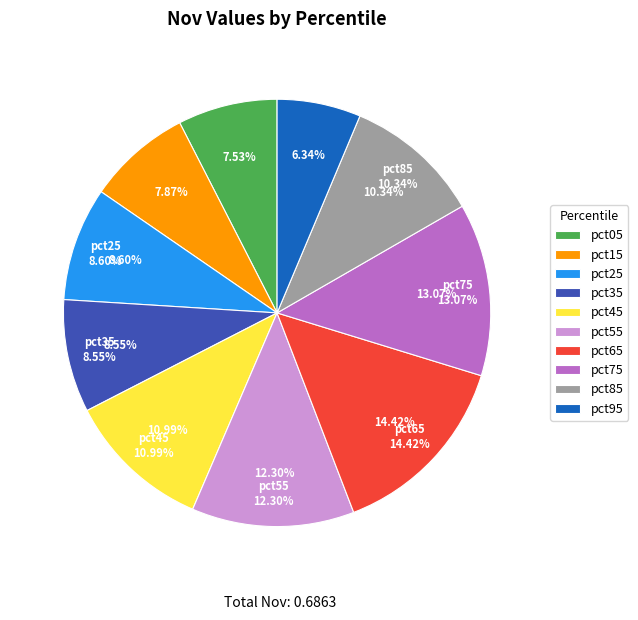

How many segments does this pie chart have?

10